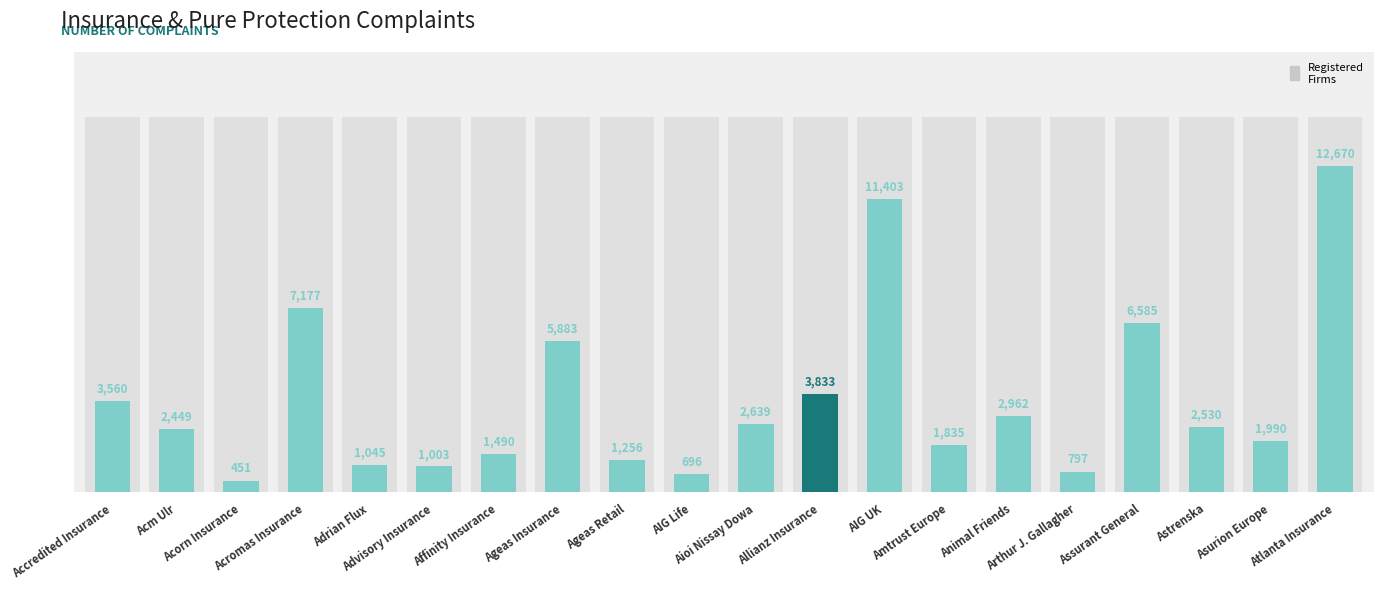

What is the difference between the maximum and minimum values?

12219